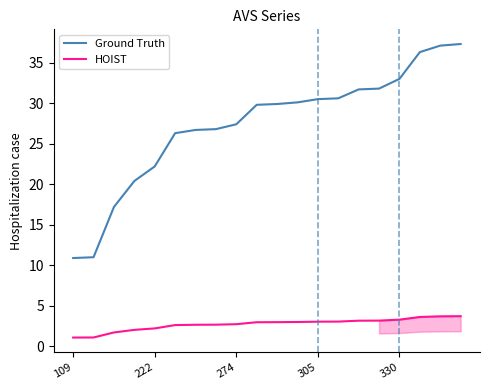

Which series has the largest total across all categories?

Ground Truth